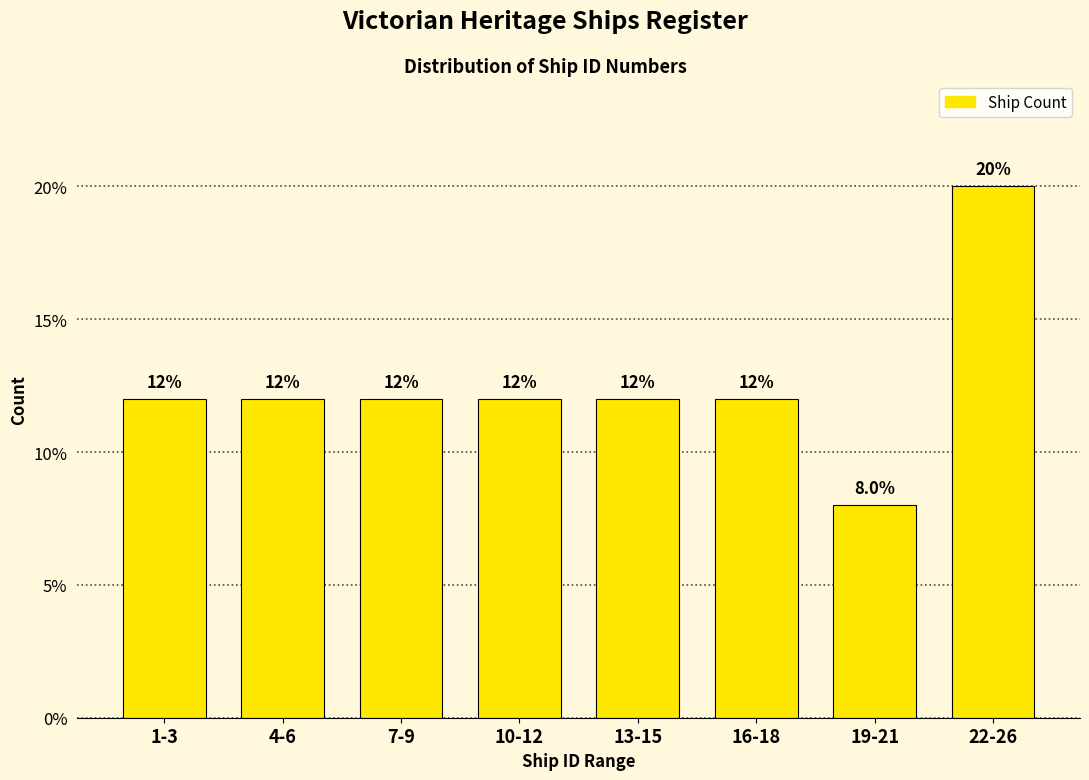

Reading left to right, what are all the values shown in this chart?

1-3=12	4-6=12	7-9=12	10-12=12	13-15=12	16-18=12	19-21=8	22-26=20